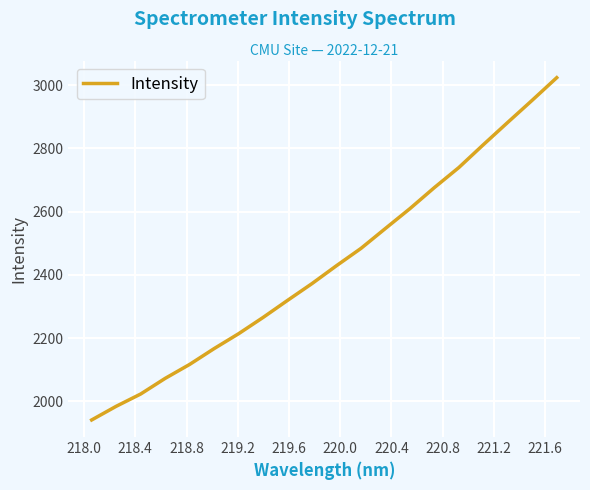

What is the maximum value shown in the chart?

3023.2